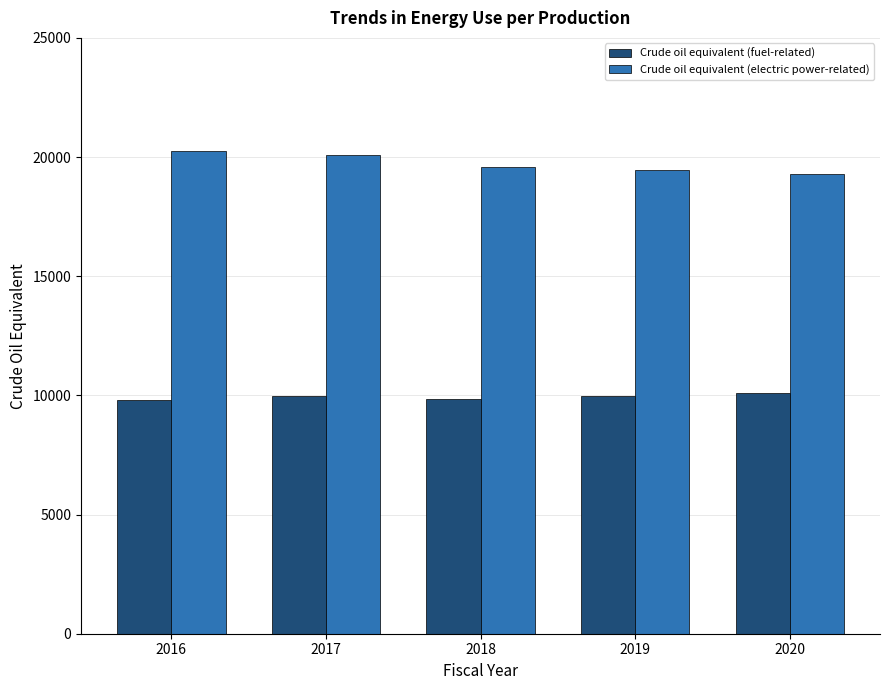

Which series has the widest spread of values?

Crude oil equivalent (electric power-related)